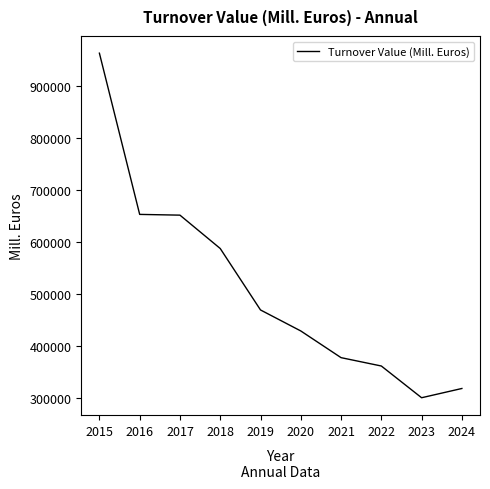

Is it true that the value at 2015 is 1541494.6?

False